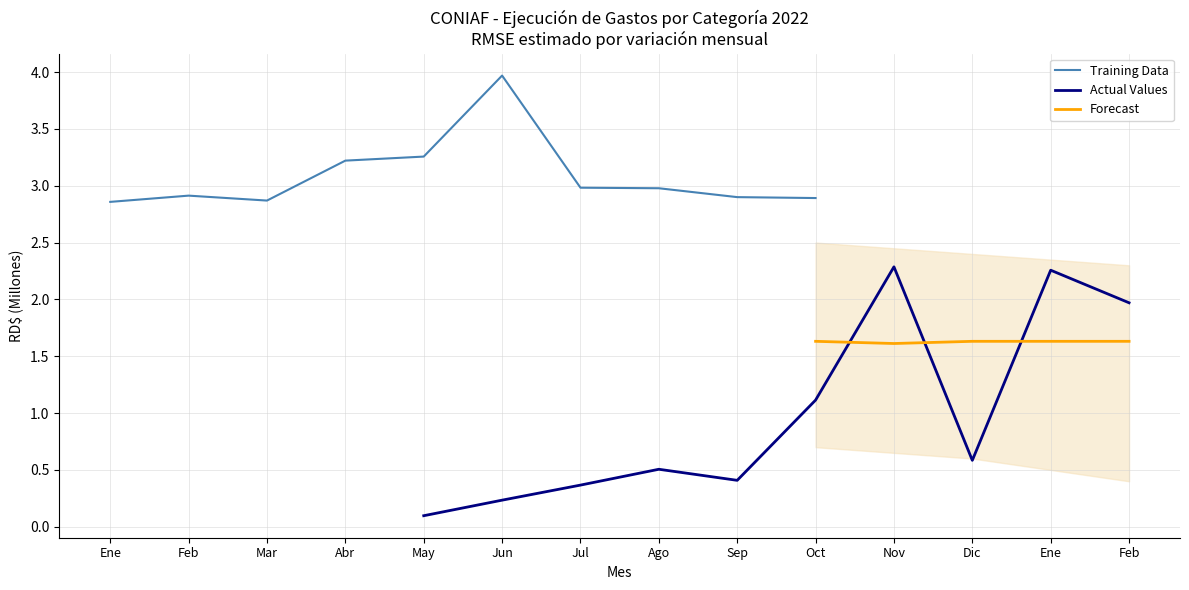

What is the approximate value of Training Data at Ago?

3.0